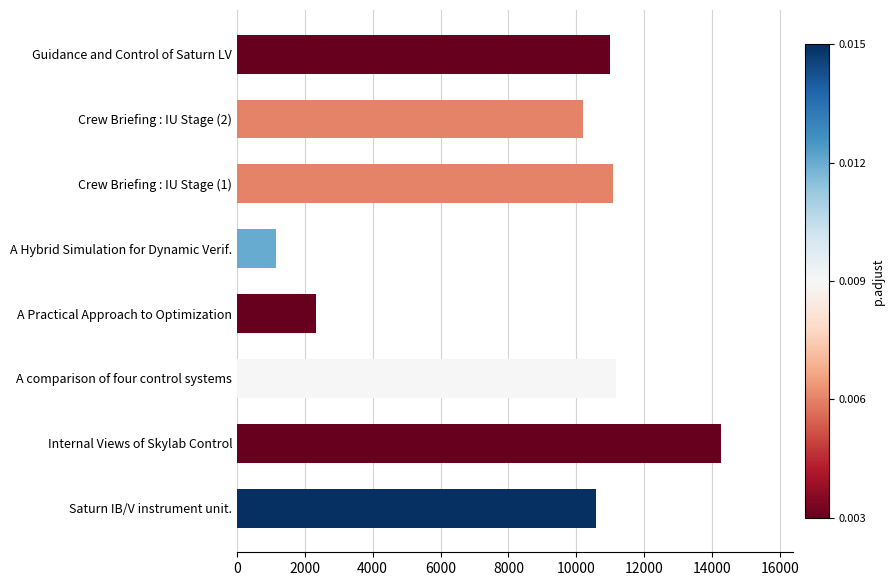

What is the maximum value shown in the chart?

14259